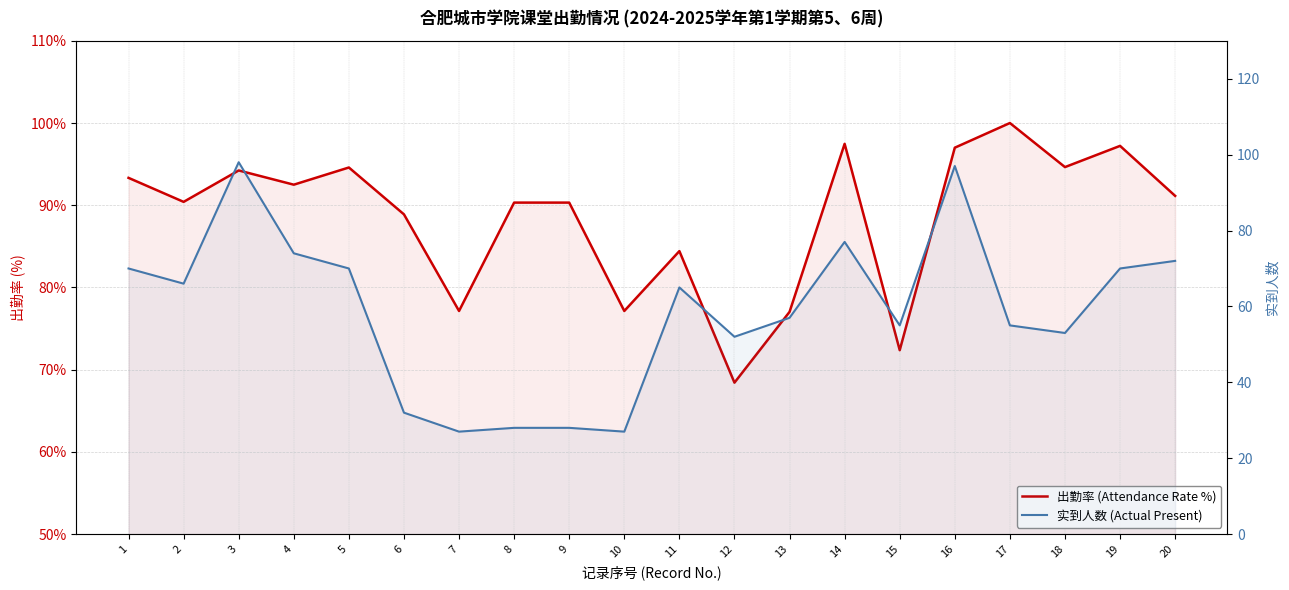

Reading right to left, extract all data points from this chart.

出勤率 (Attendance Rate %): 91.1	97.2	94.6	100.0	97.0	72.4	97.5	77.0	68.4	84.4	77.1	90.3	90.3	77.1	88.9	94.6	92.5	94.2	90.4	93.3
实到人数 (Actual Present): 72.0	70.0	53.0	55.0	97.0	55.0	77.0	57.0	52.0	65.0	27.0	28.0	28.0	27.0	32.0	70.0	74.0	98.0	66.0	70.0